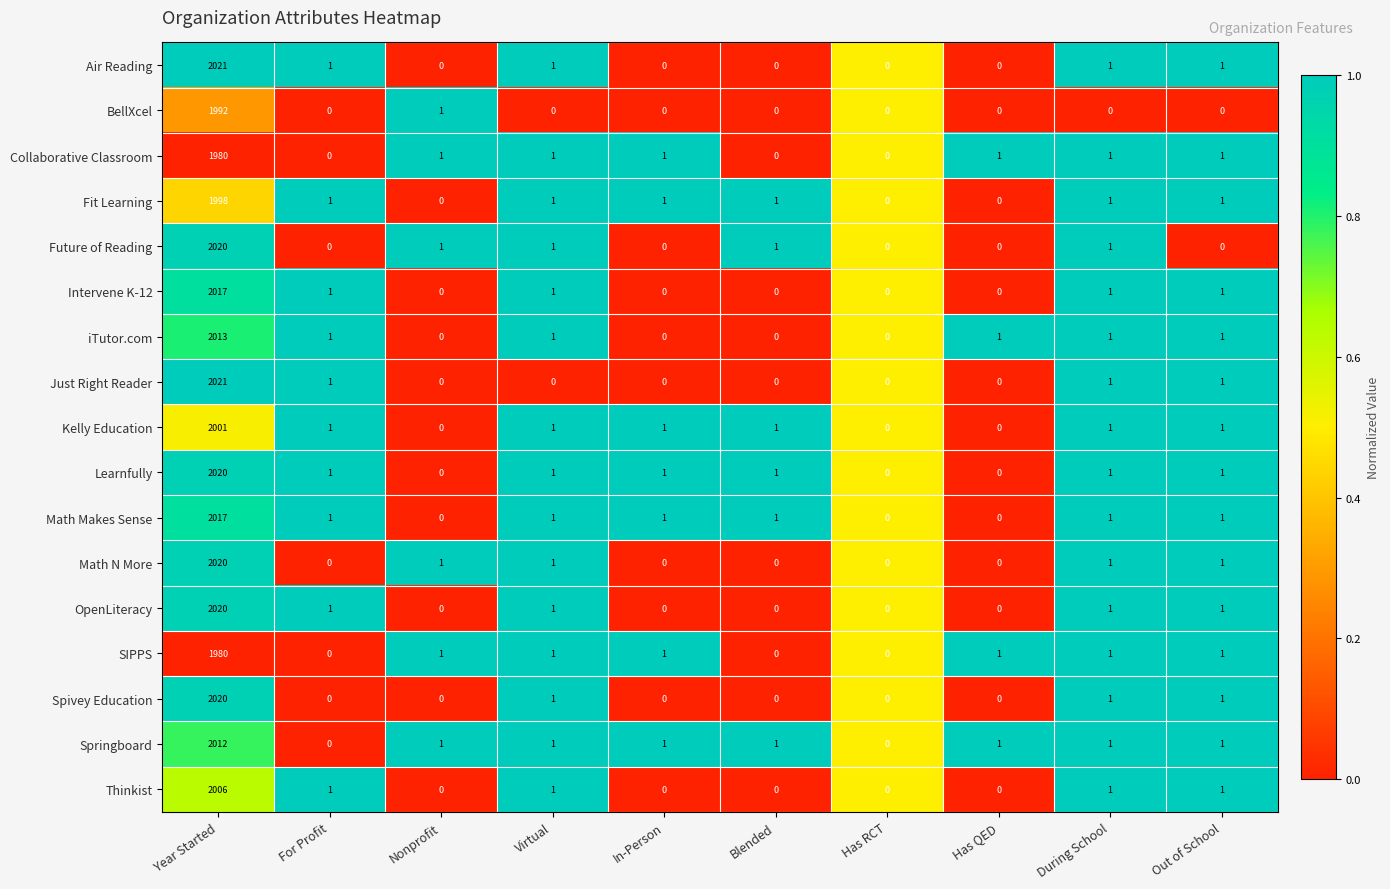

The Collaborative Classroom series shows 1 at Out of School. True or false?

True